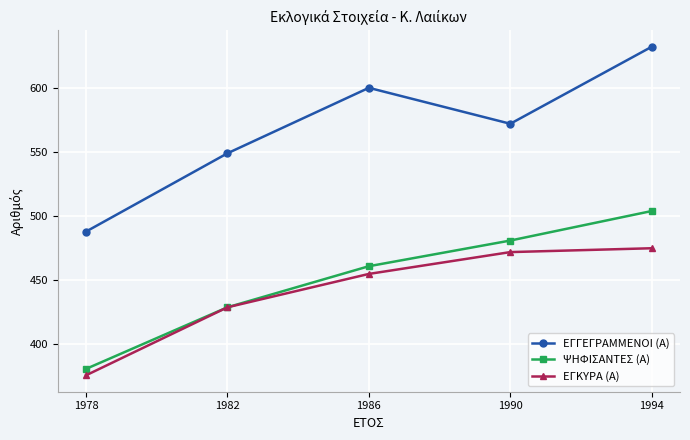

True or false: ΕΓΓΕΓΡΑΜΜΕΝΟΙ (Α) and ΕΓΚΥΡΑ (Α) intersect in this chart.

False